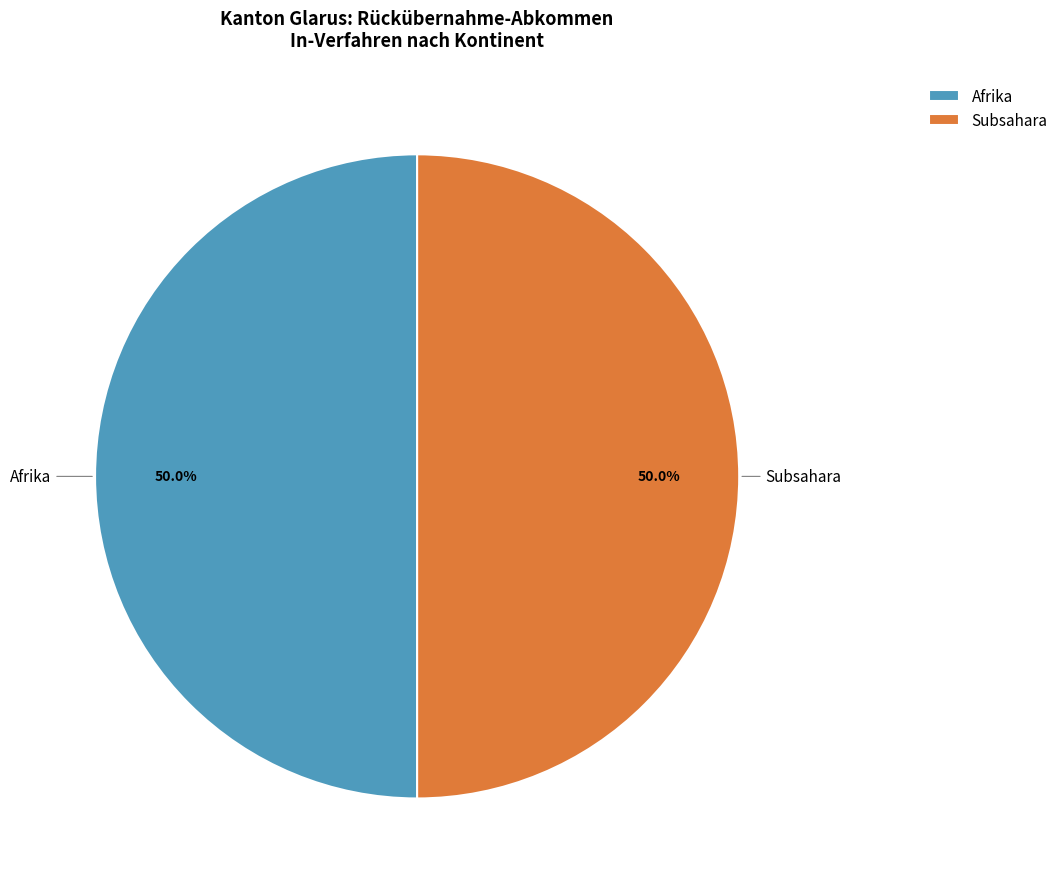

What percentage do Subsahara and Afrika together represent?

100.0%